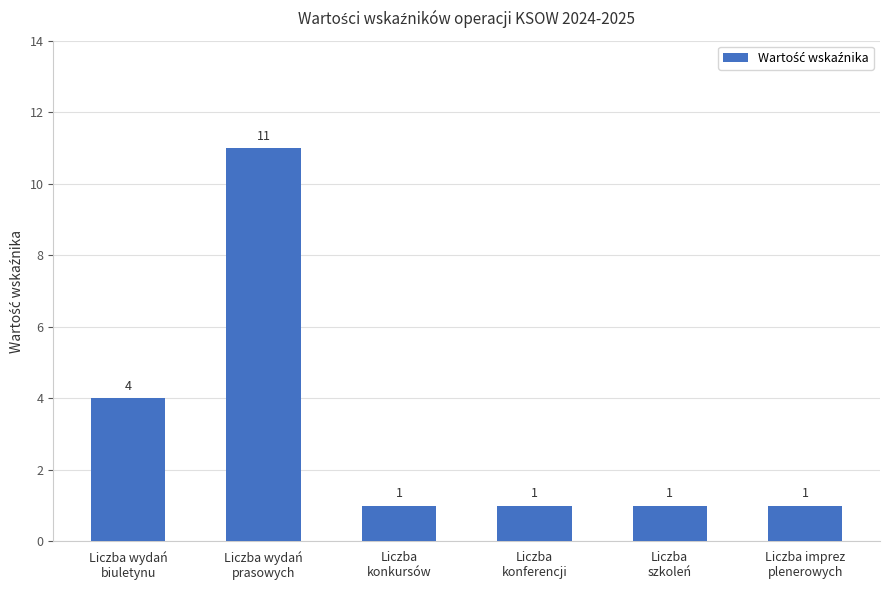

Reading right to left, list all the values displayed in this chart.

Liczba imprez
plenerowych=1	Liczba
szkoleń=1	Liczba
konferencji=1	Liczba
konkursów=1	Liczba wydań
prasowych=11	Liczba wydań
biuletynu=4